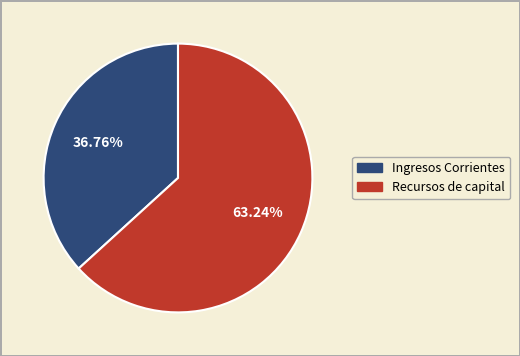

Rank the categories by value from highest to lowest.

Recursos de capital, Ingresos Corrientes